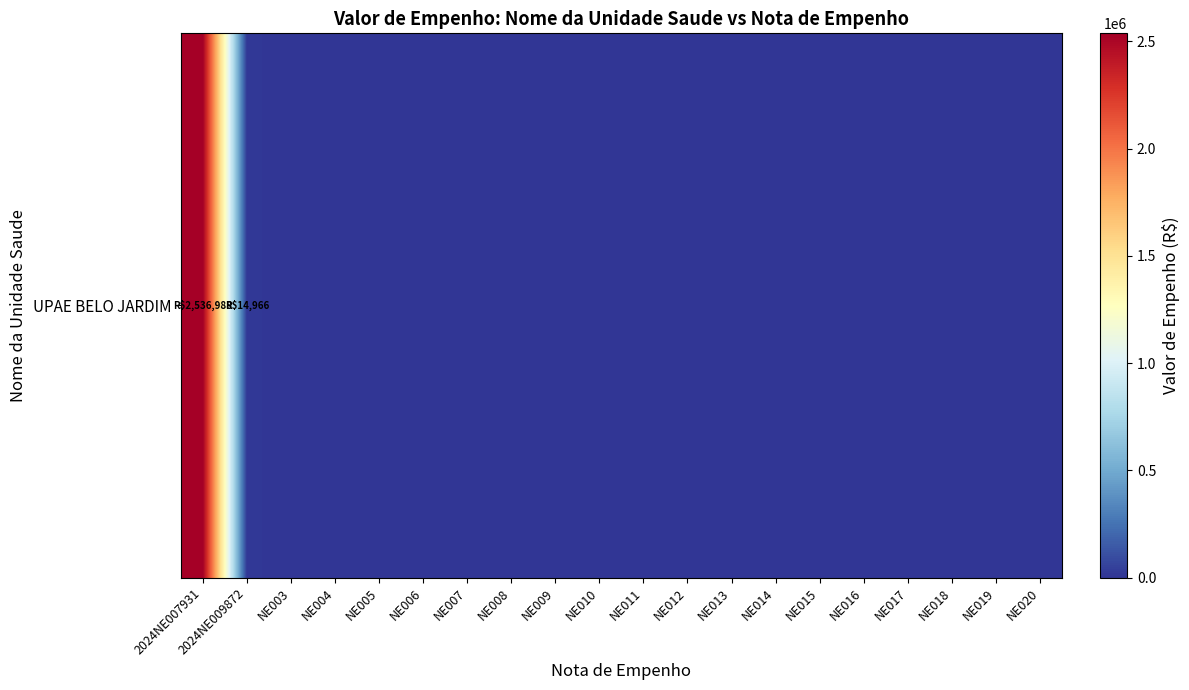

Count the number of data series in this chart.

1